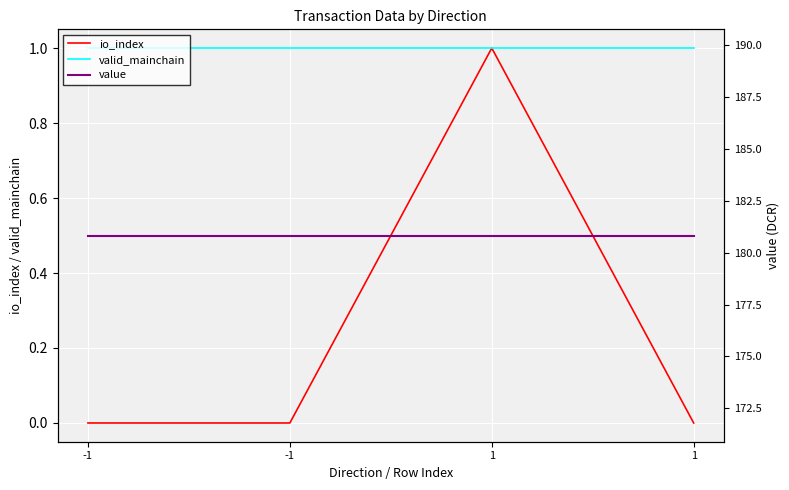

Reading left to right, list all the values displayed in this chart.

io_index: 0.0	0.0	1.0	0.0
valid_mainchain: 1.0	1.0	1.0	1.0
value: 180.8	180.8	180.8	180.8